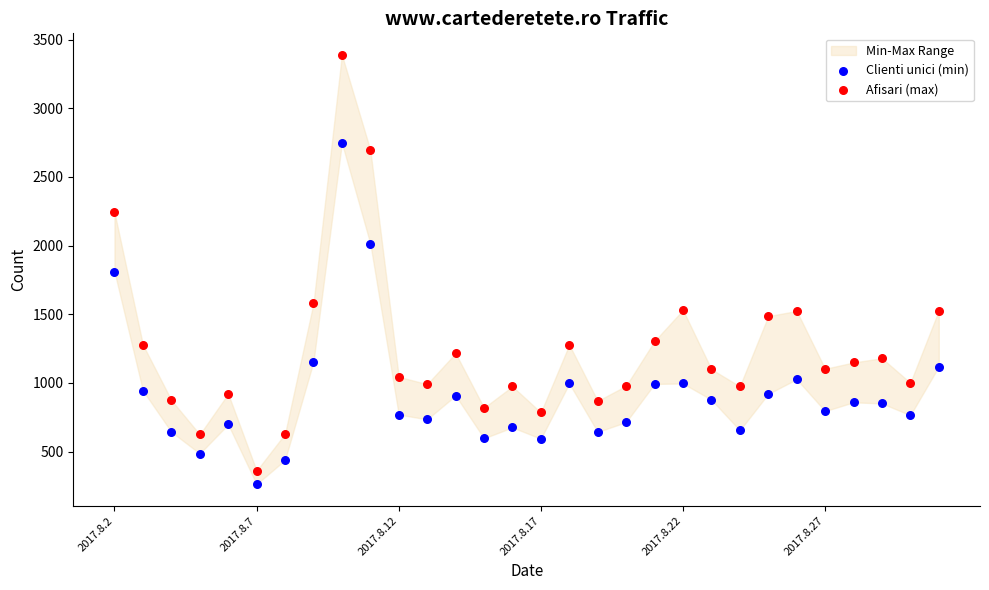

Which series reaches the minimum Y coordinate?

Clienti unici (min)